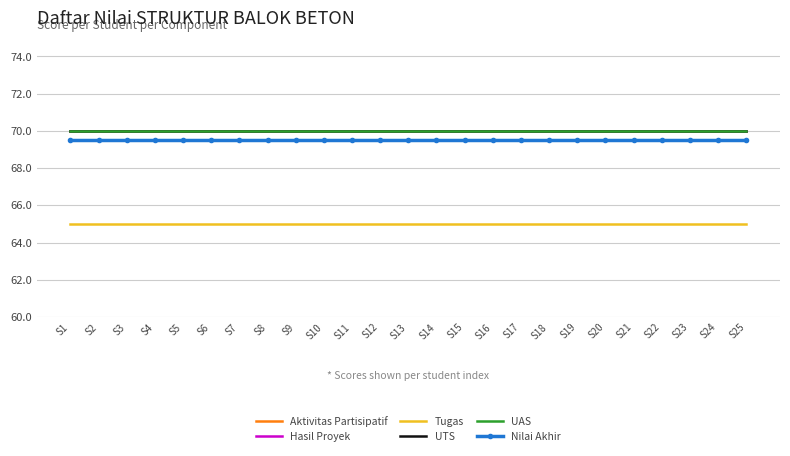

Between S14 and S24, which series saw the biggest shift?

Aktivitas Partisipatif